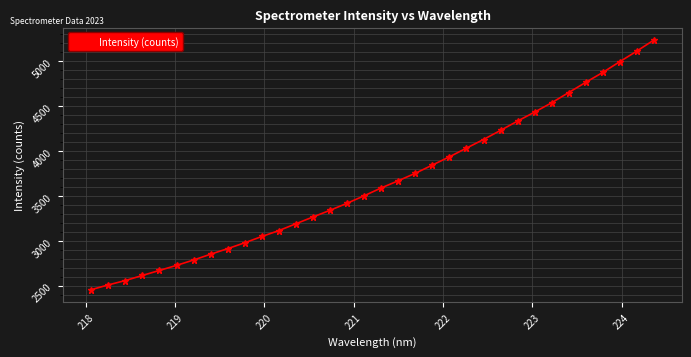

How many data points does each series have?

34